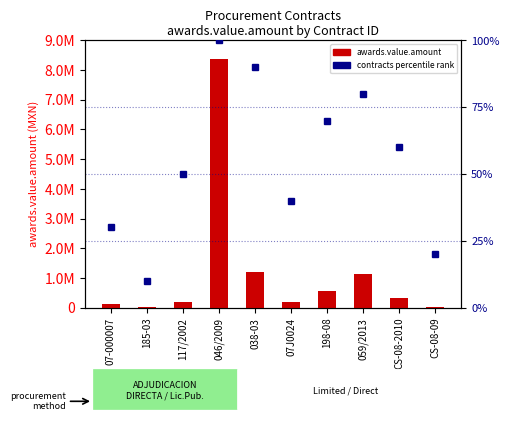

The value of awards.value.amount at 07J0024 is 54896.8. True or false?

False